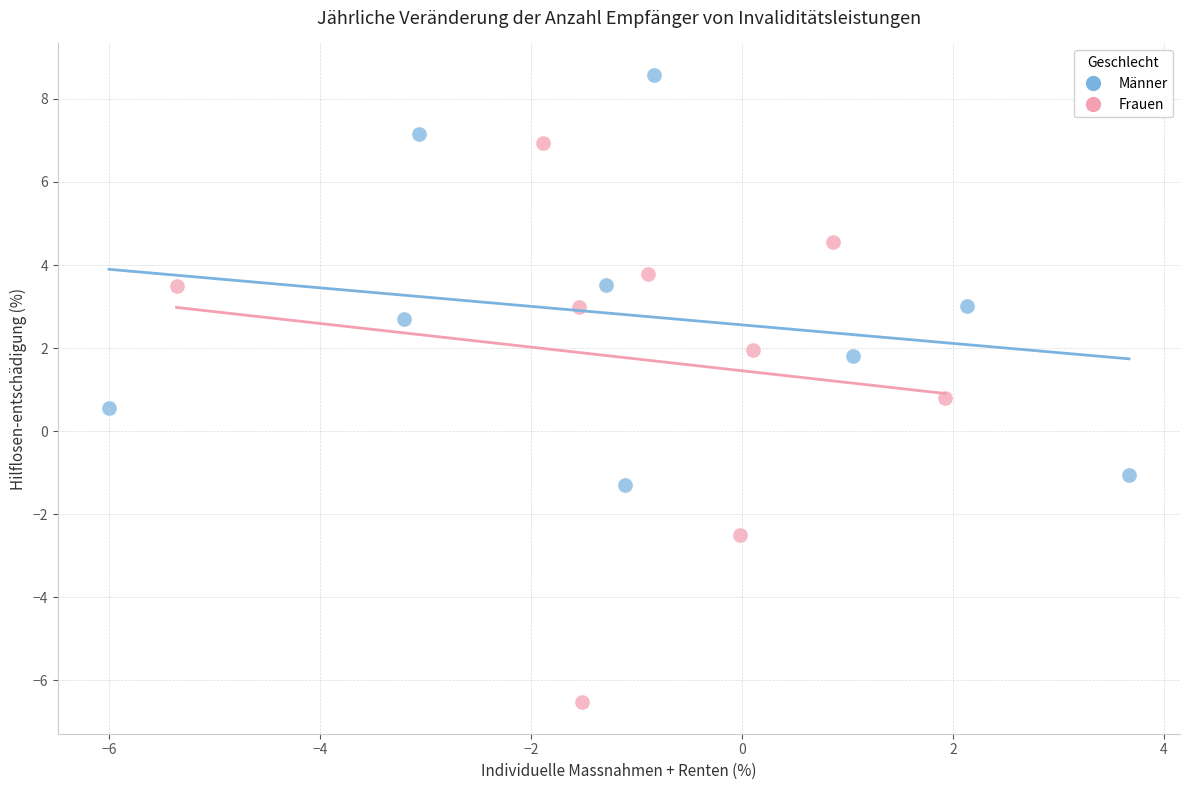

Which series contains the highest Y value?

Männer